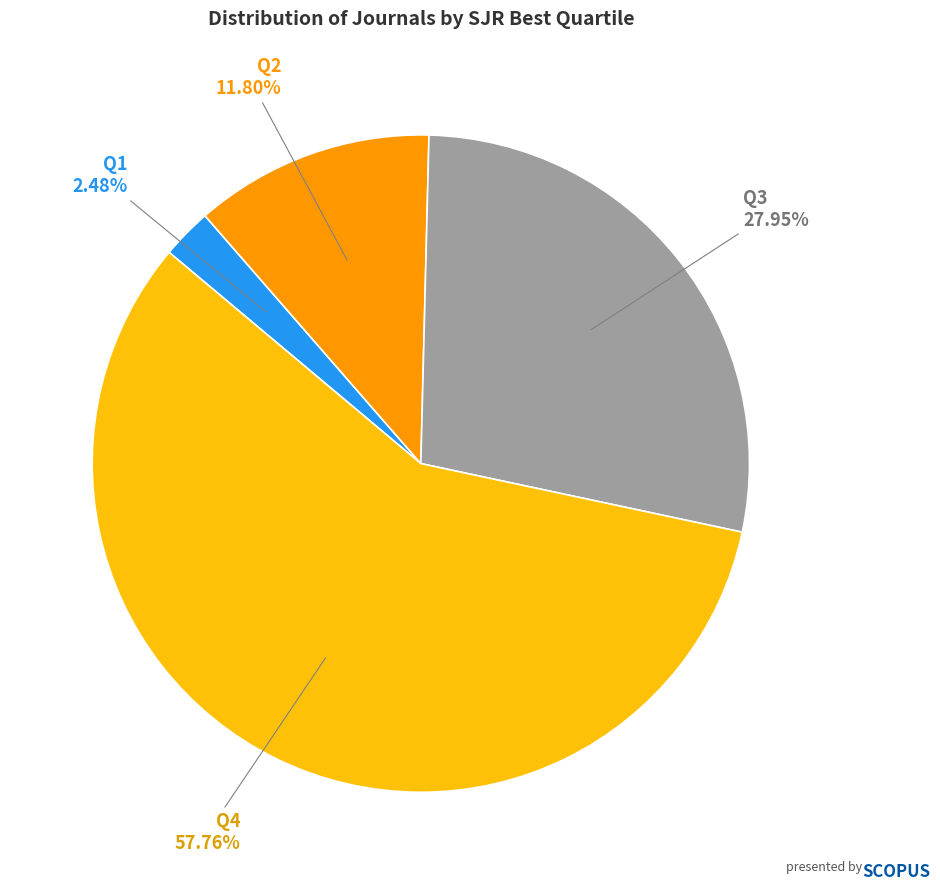

How many slices are in this pie chart?

4